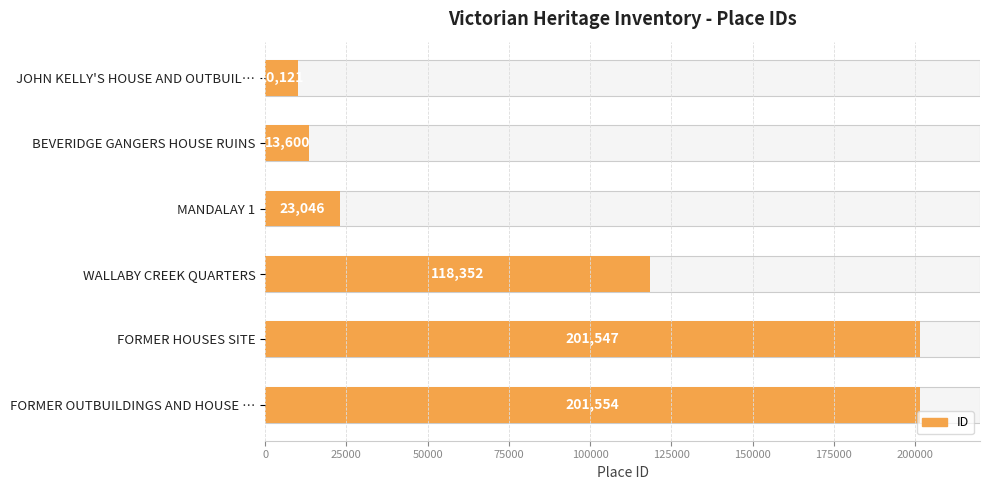

What is the difference between the maximum and minimum values?

191433